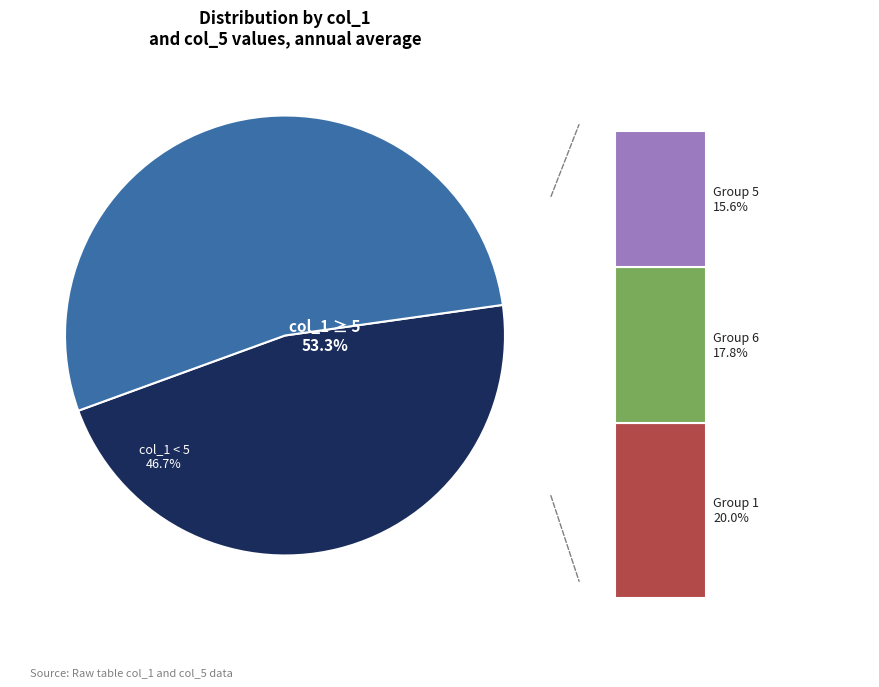

Is 8 the majority of the pie?

No